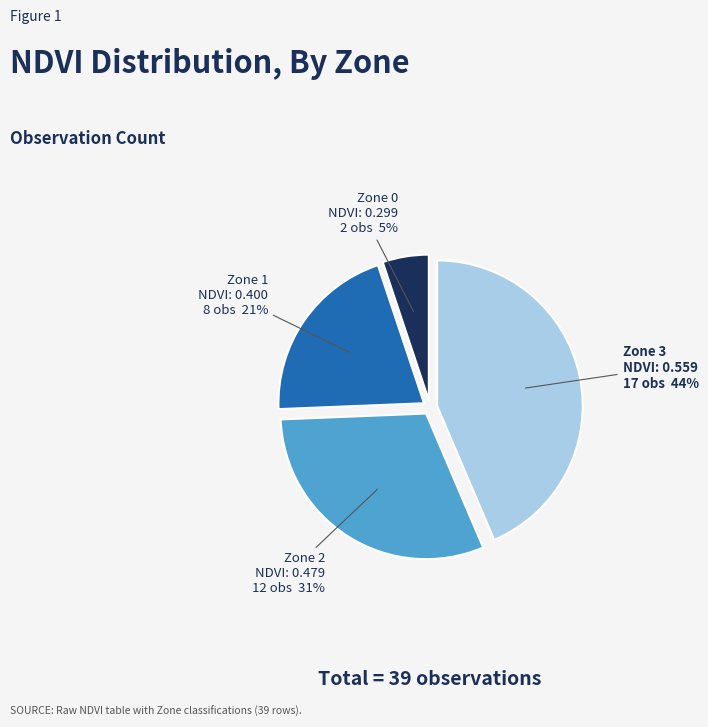

Is there a majority slice in this chart?

No